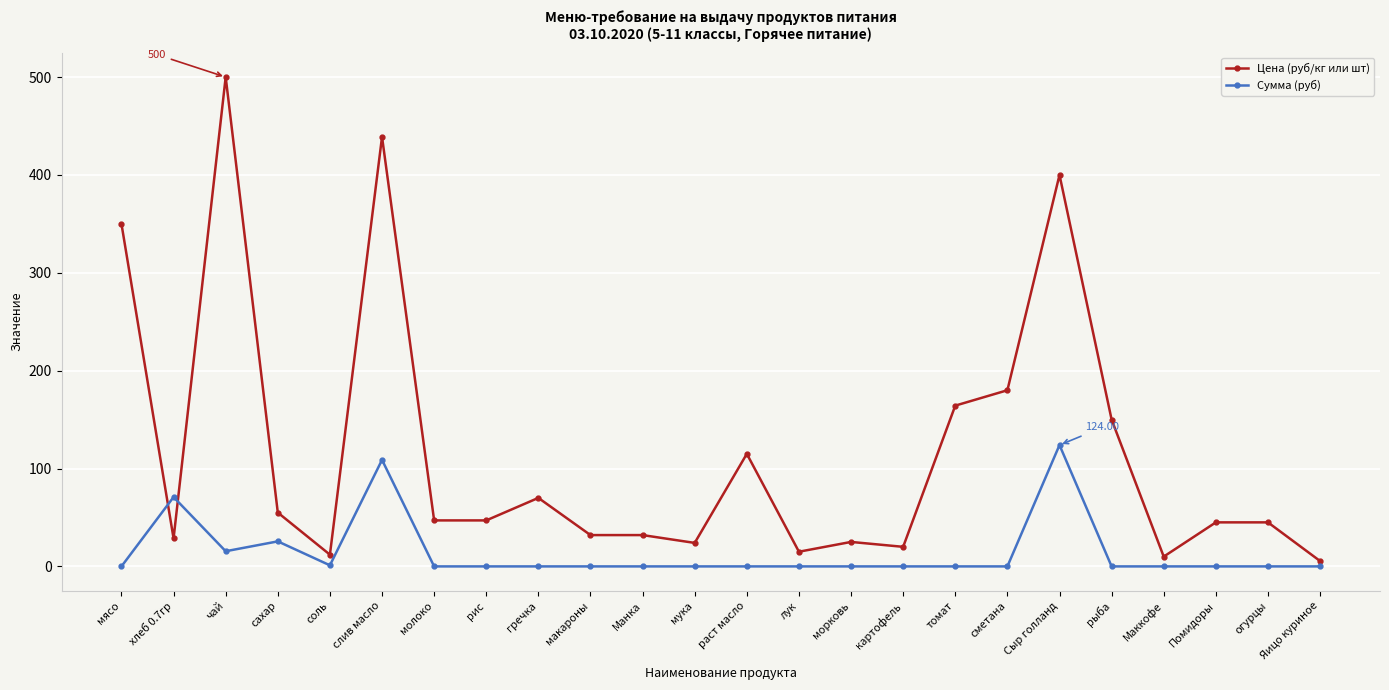

How many categories are shown in the chart?

24